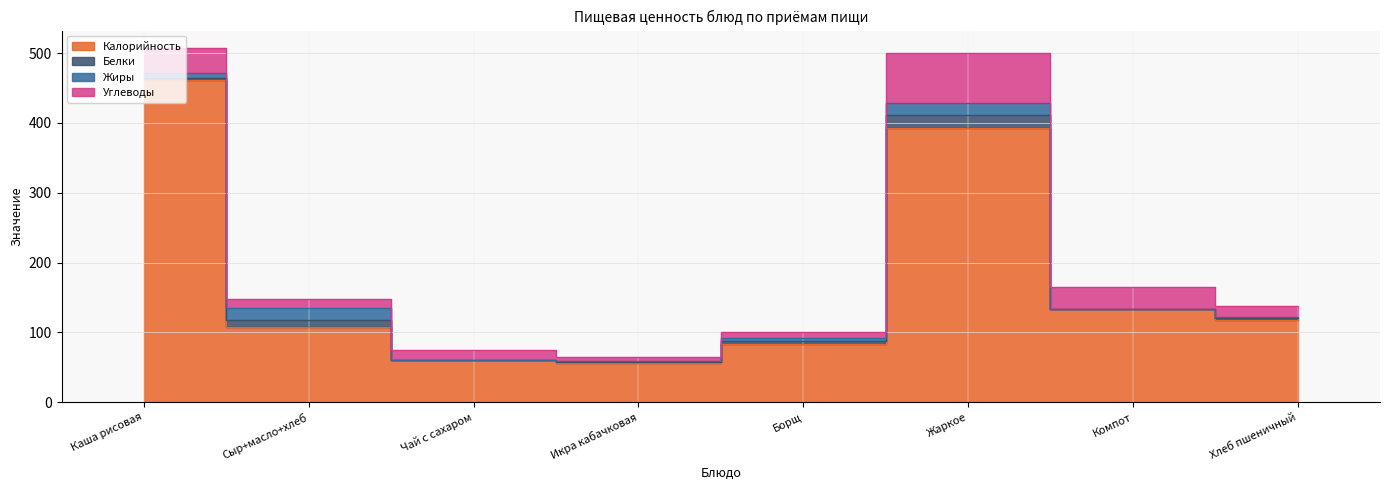

Between Жаркое and Борщ, which is larger?

Жаркое